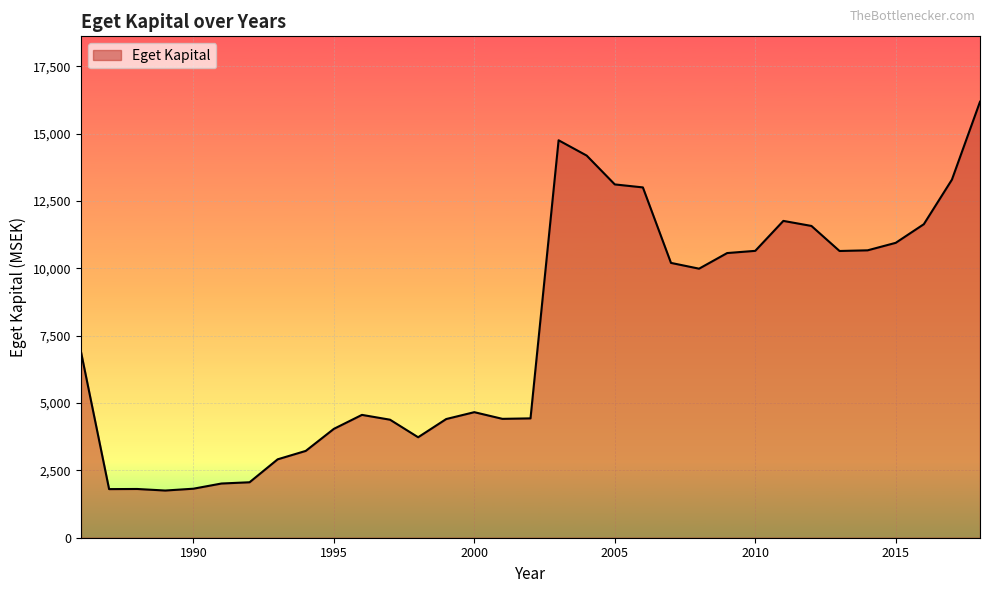

What is the greatest value displayed?

16187.1